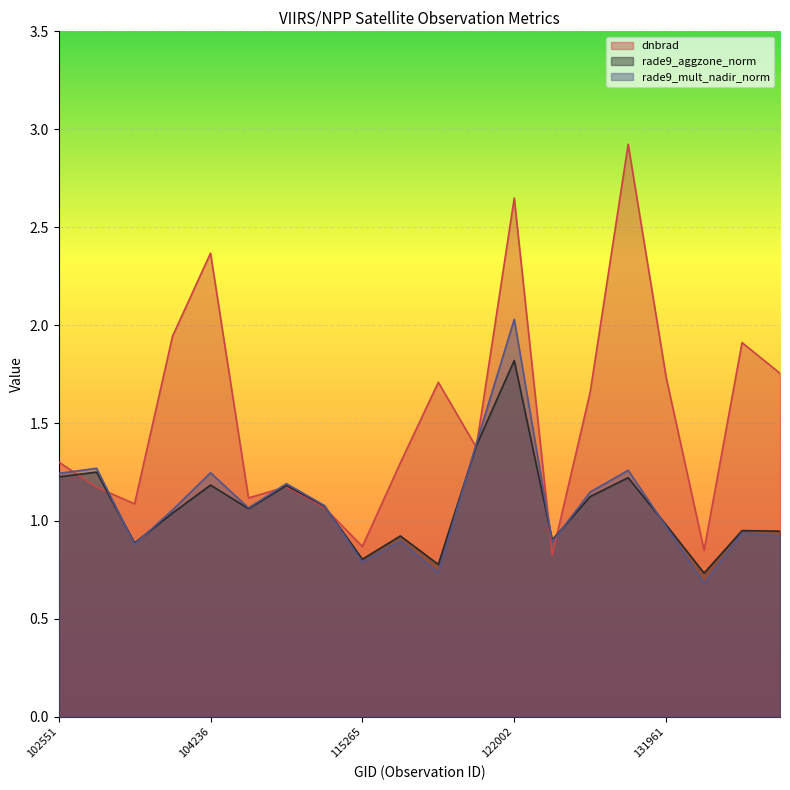

Which series has the largest total across all categories?

dnbrad